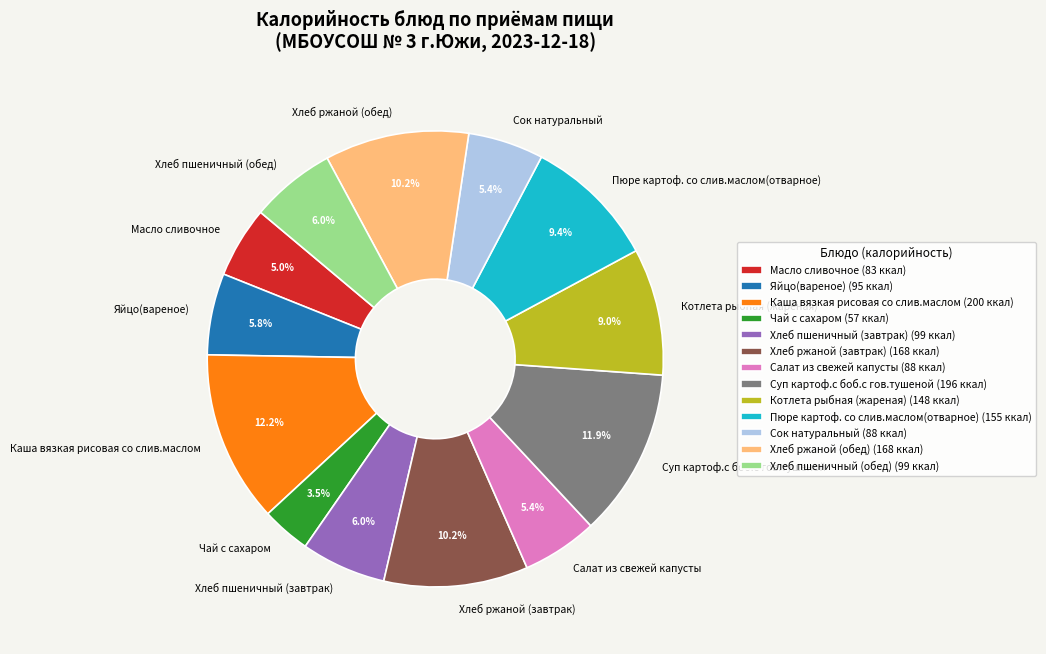

To the nearest percent, what is the difference between the largest and smallest slice percentages?

9%